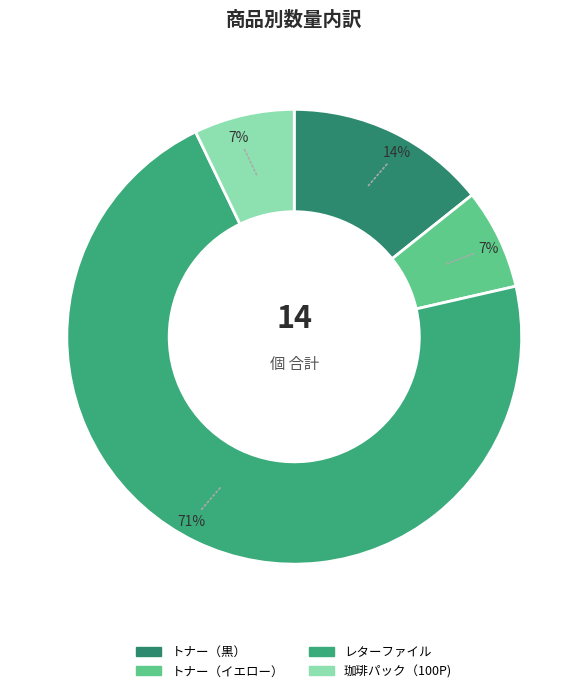

What portion of the pie excludes 珈琲パック（100P)?

92.9%